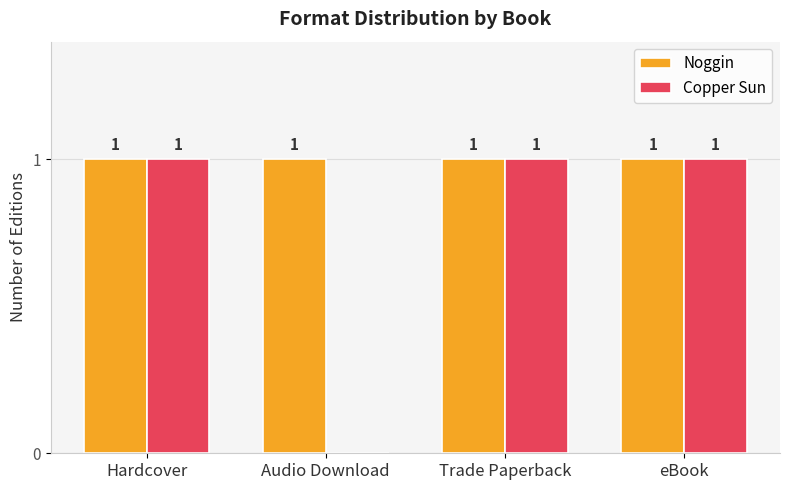

Are the bars horizontal?

No